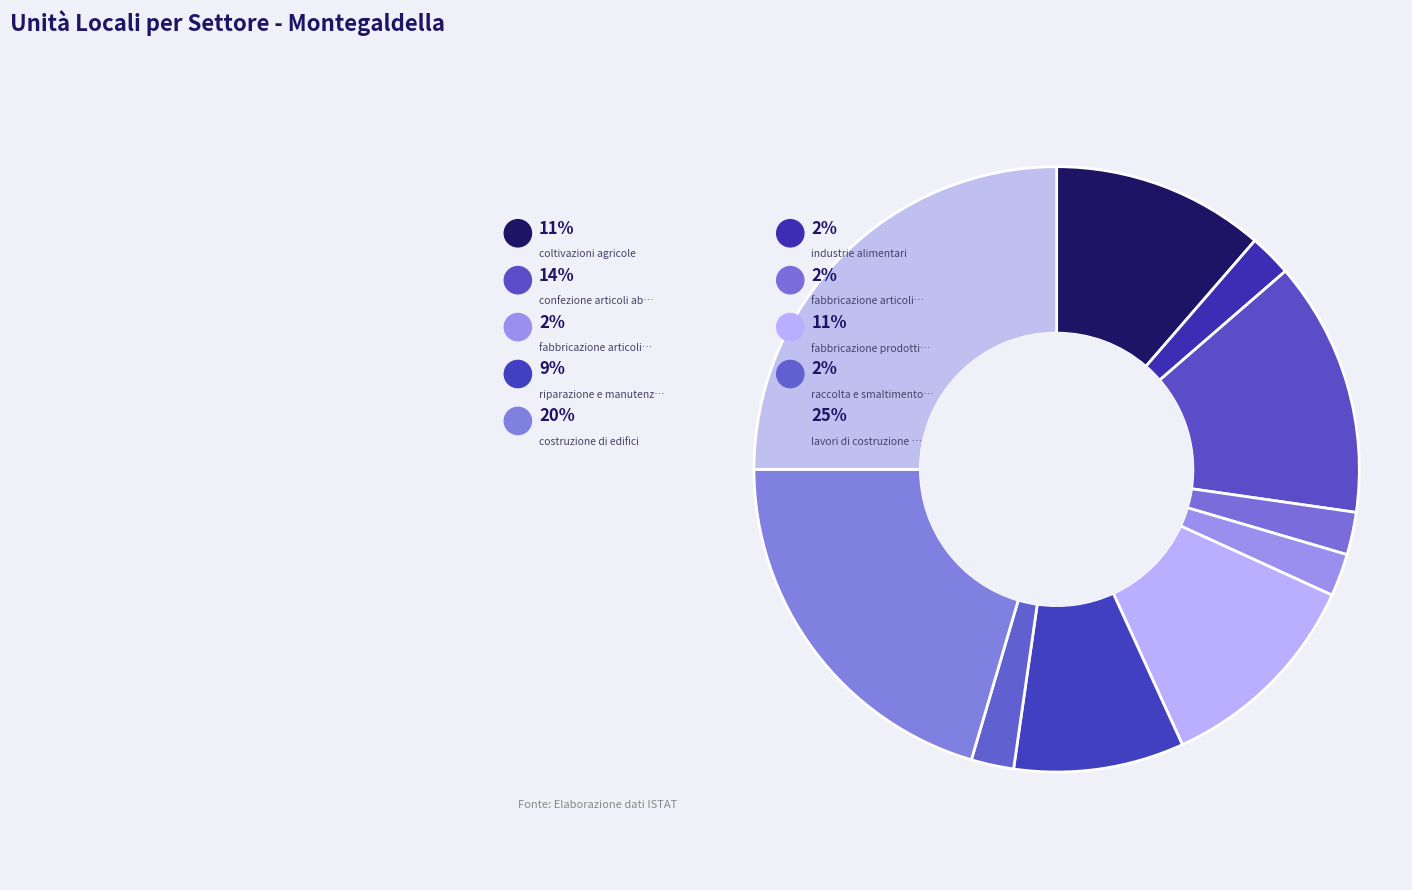

True or false: coltivazioni agricole accounts for 3% of the total.

False